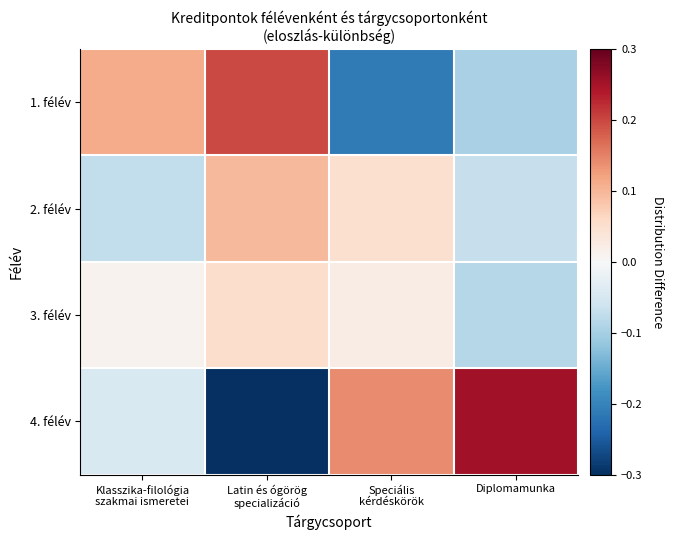

What is the minimum value shown in the chart?

-0.3